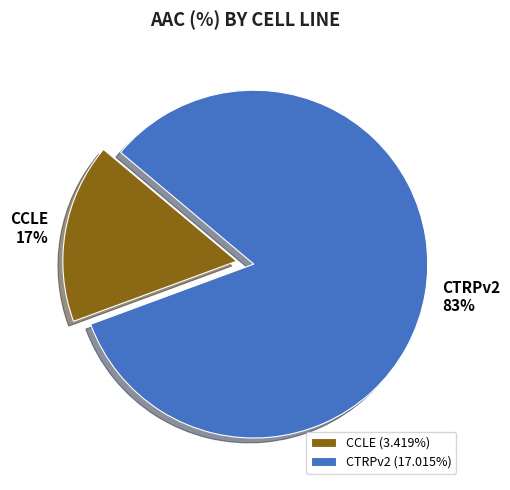

Rank the categories by value from lowest to highest.

CCLE, CTRPv2